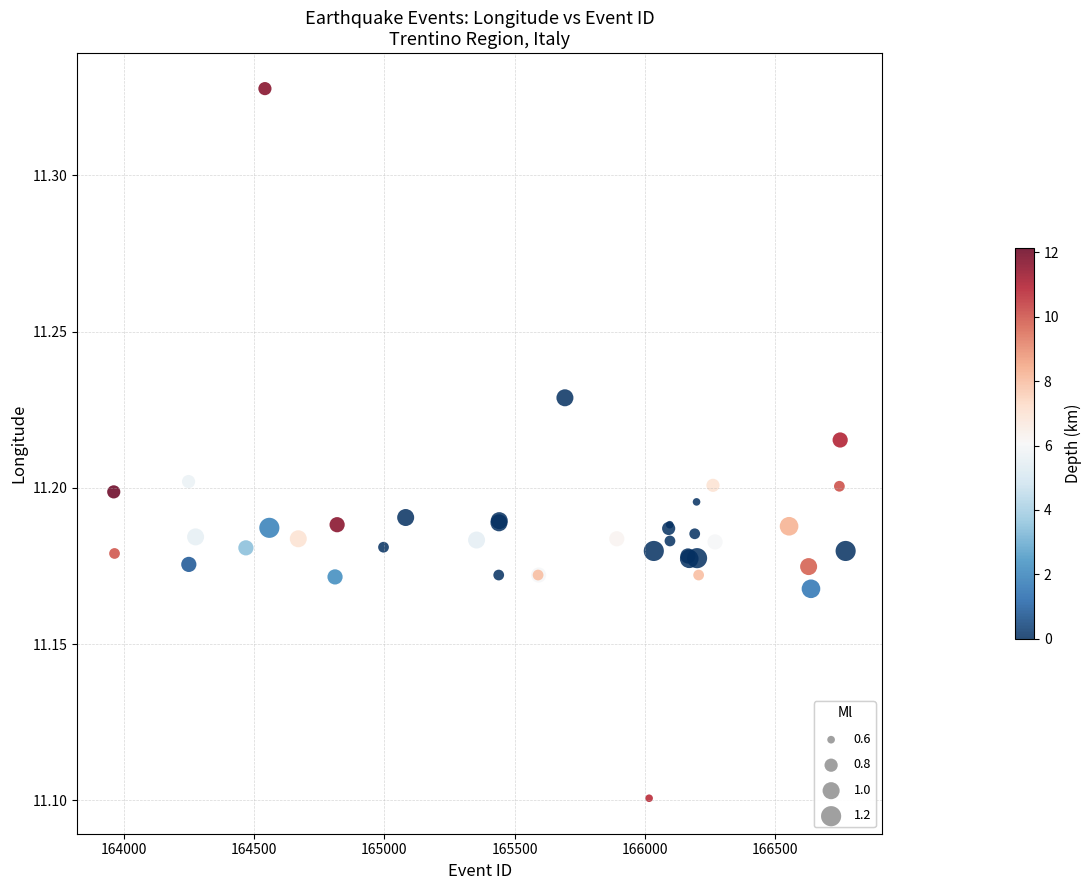

What Y value in the scatter plot is closest to 11?

11.1